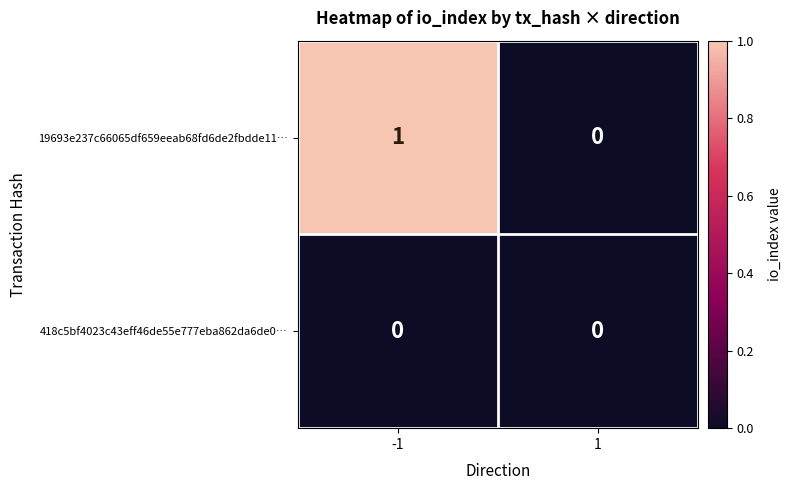

Between -1 and 1, which series saw the biggest shift?

19693e237c66065df659eeab68fd6de2fbdde11…